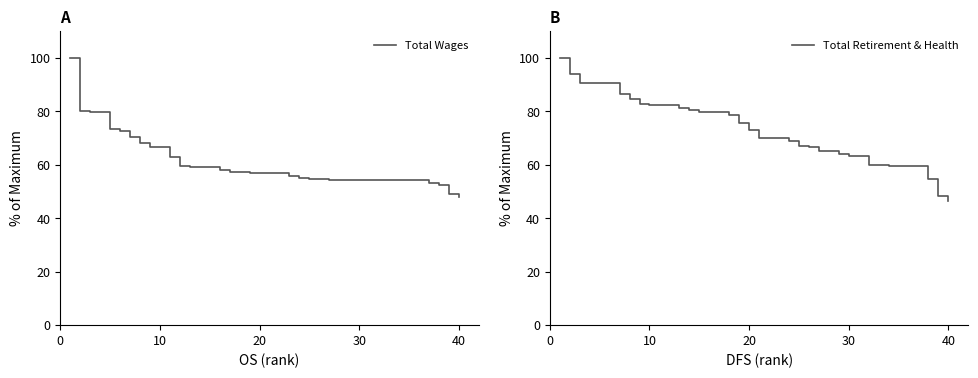

What is the minimum value for Total Retirement & Health?

46.5